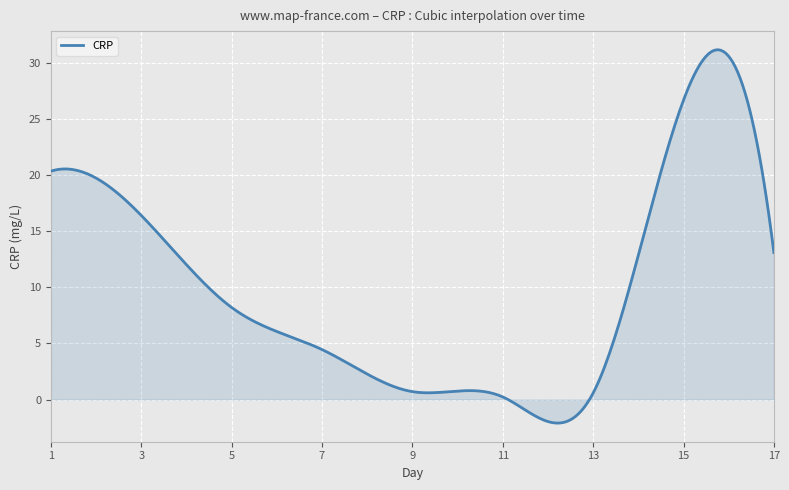

How many lines are shown in the chart?

1